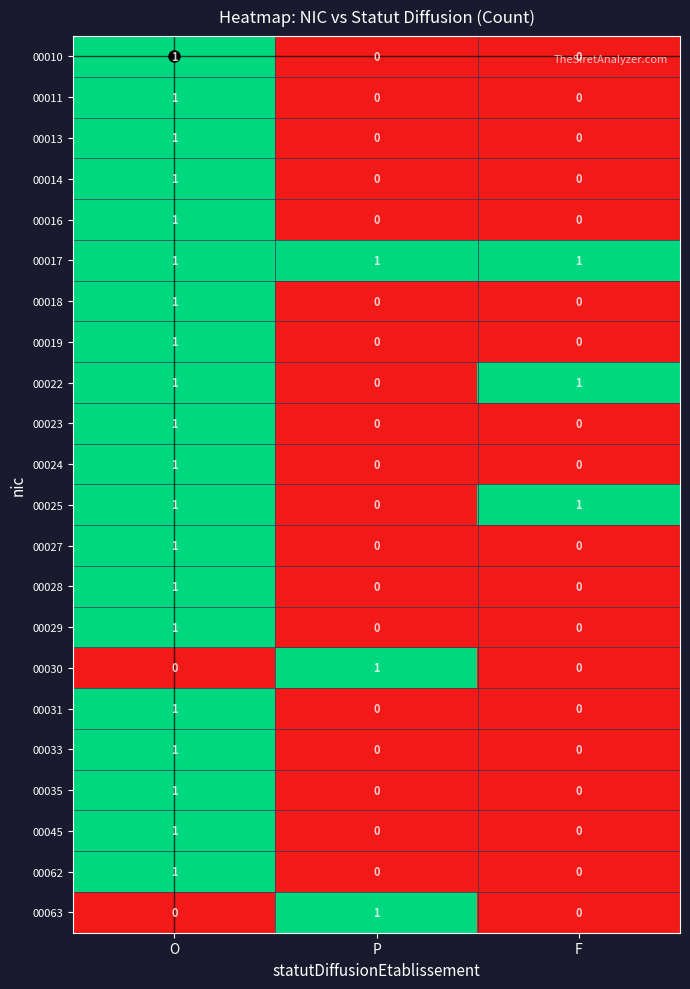

Which category has the highest value in the 00011 series?

O